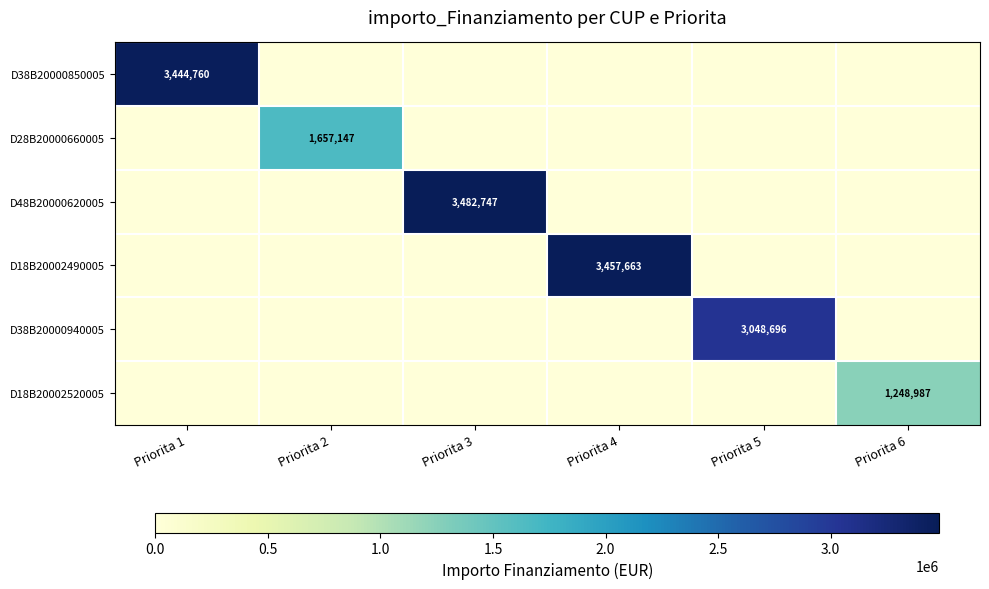

True or false: D38B20000940005 has a value of 4599114 at Priorita 5.

False